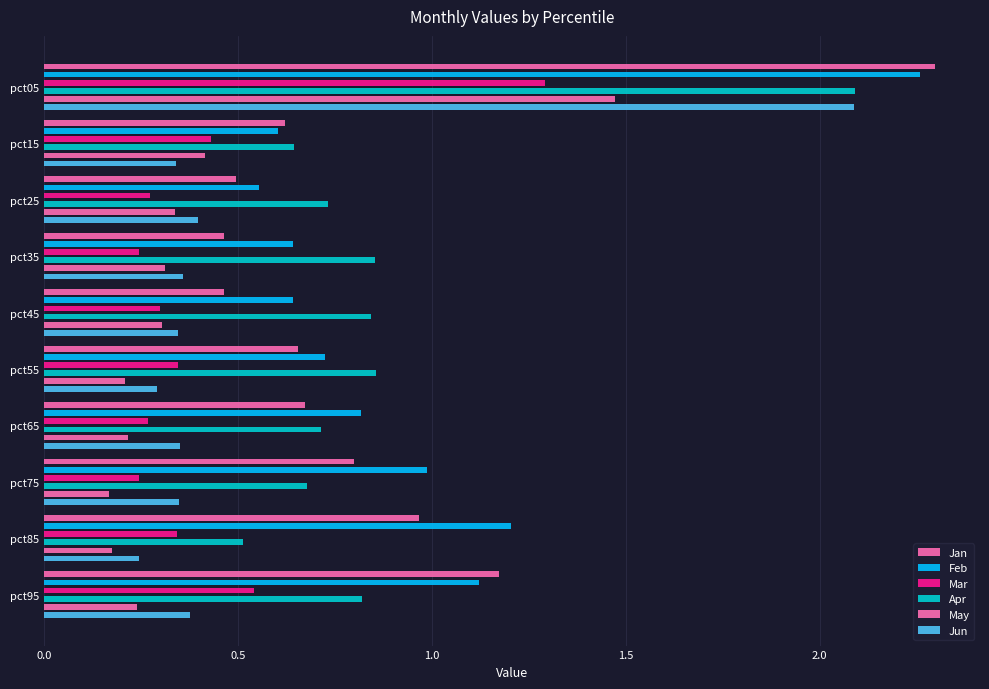

Count the Jun values in the range 0 to 1.

9